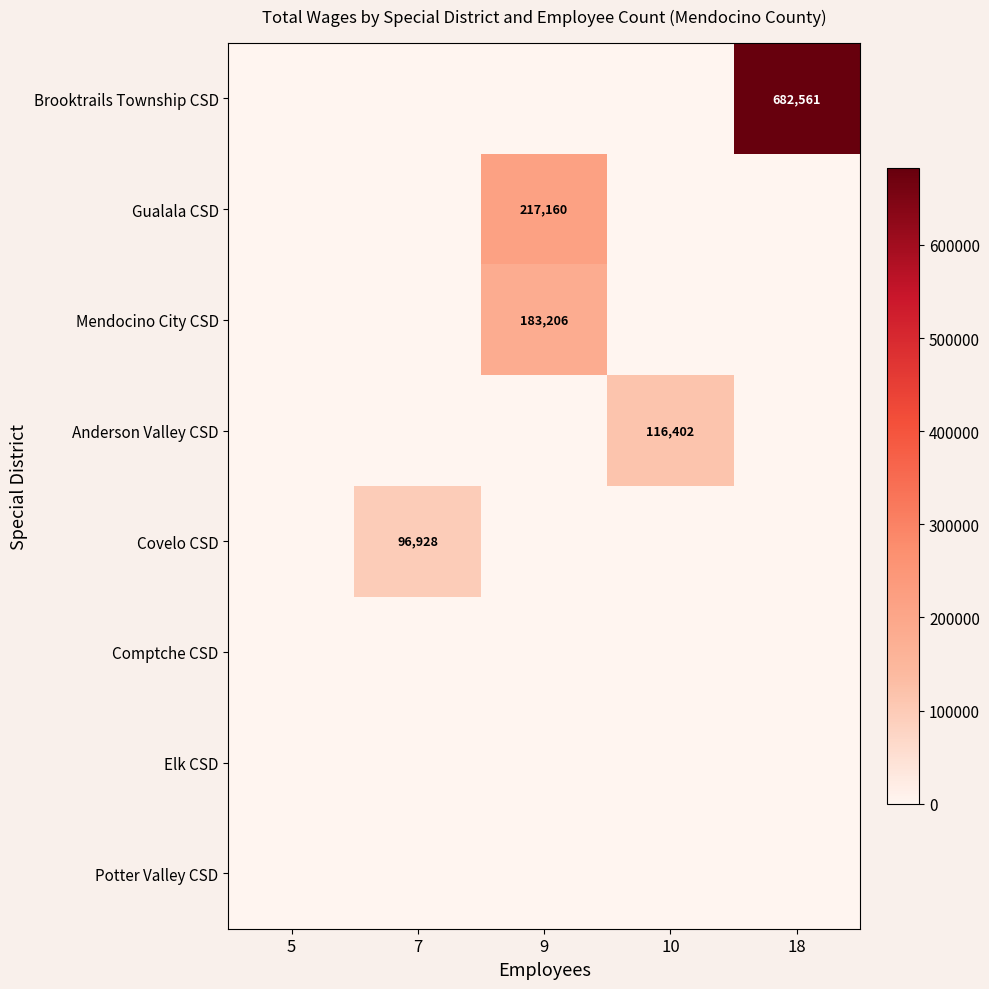

At how many categories does at least one series exceed 337004?

1